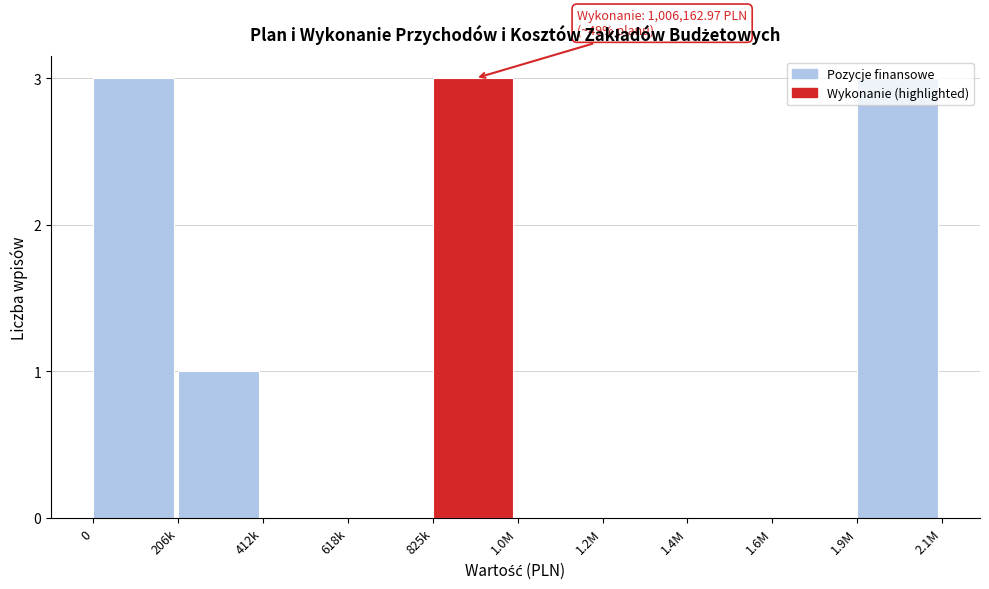

True or false: the data shows 0 at 1.6M.

True